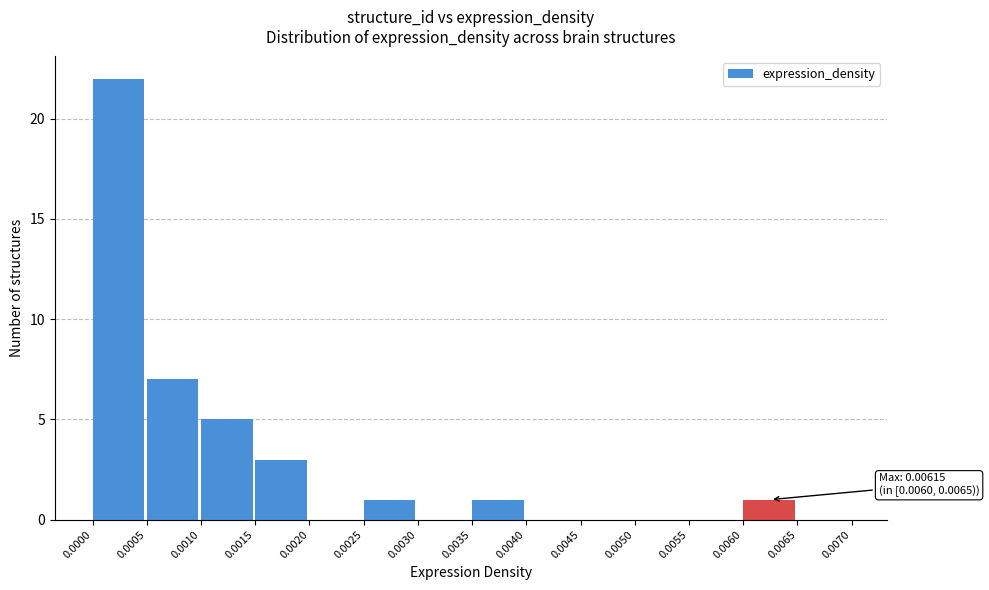

Which range on the x-axis has the tallest bar?

0.0000 to 0.0005